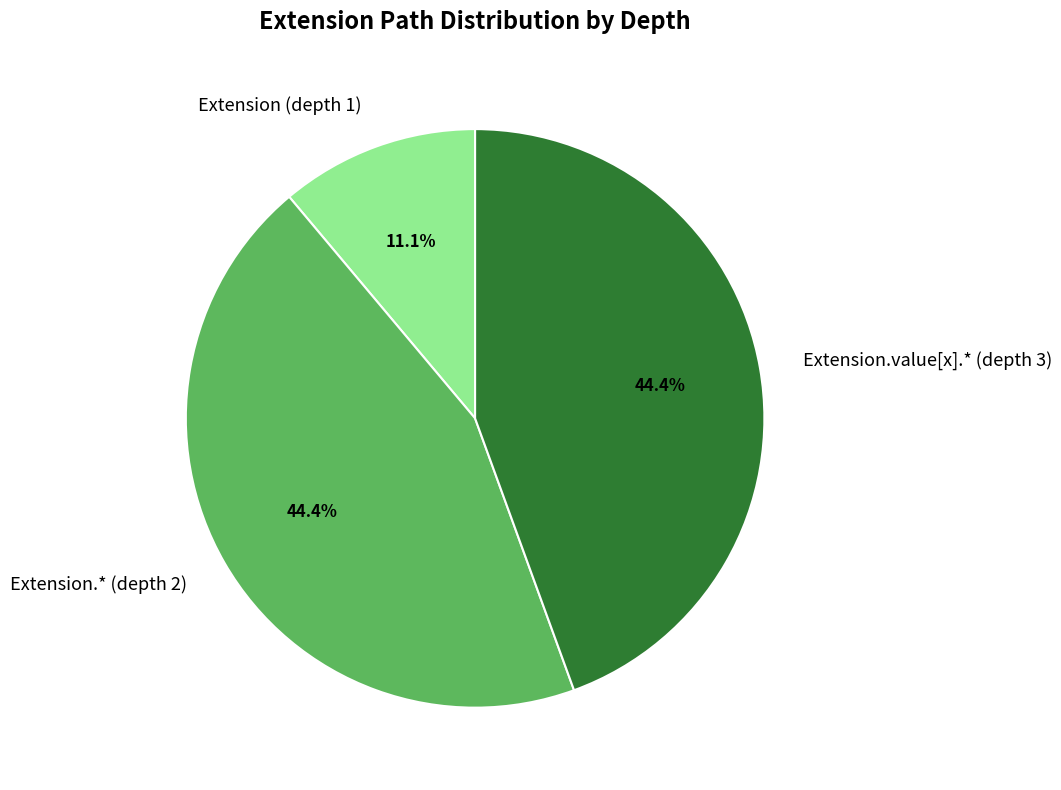

What is the smallest slice in the pie chart?

Extension (depth 1)